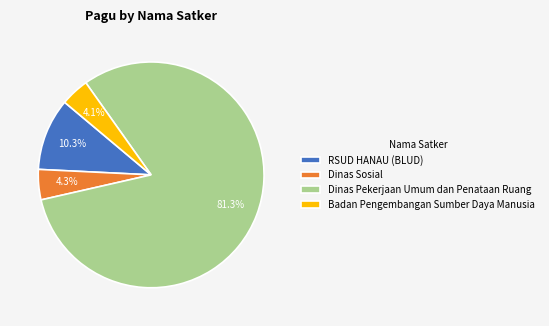

Which category has the biggest portion of the pie?

Dinas Pekerjaan Umum dan Penataan Ruang